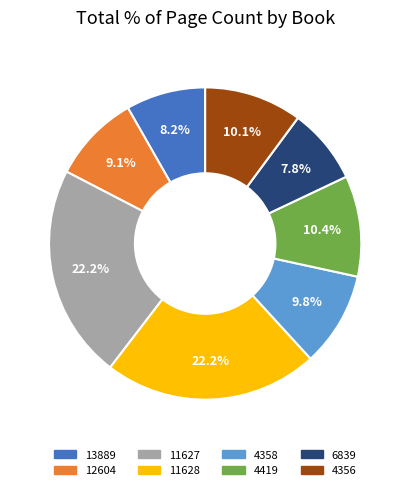

What is the ratio of the value at 4358 to the value at 4356?

1.0